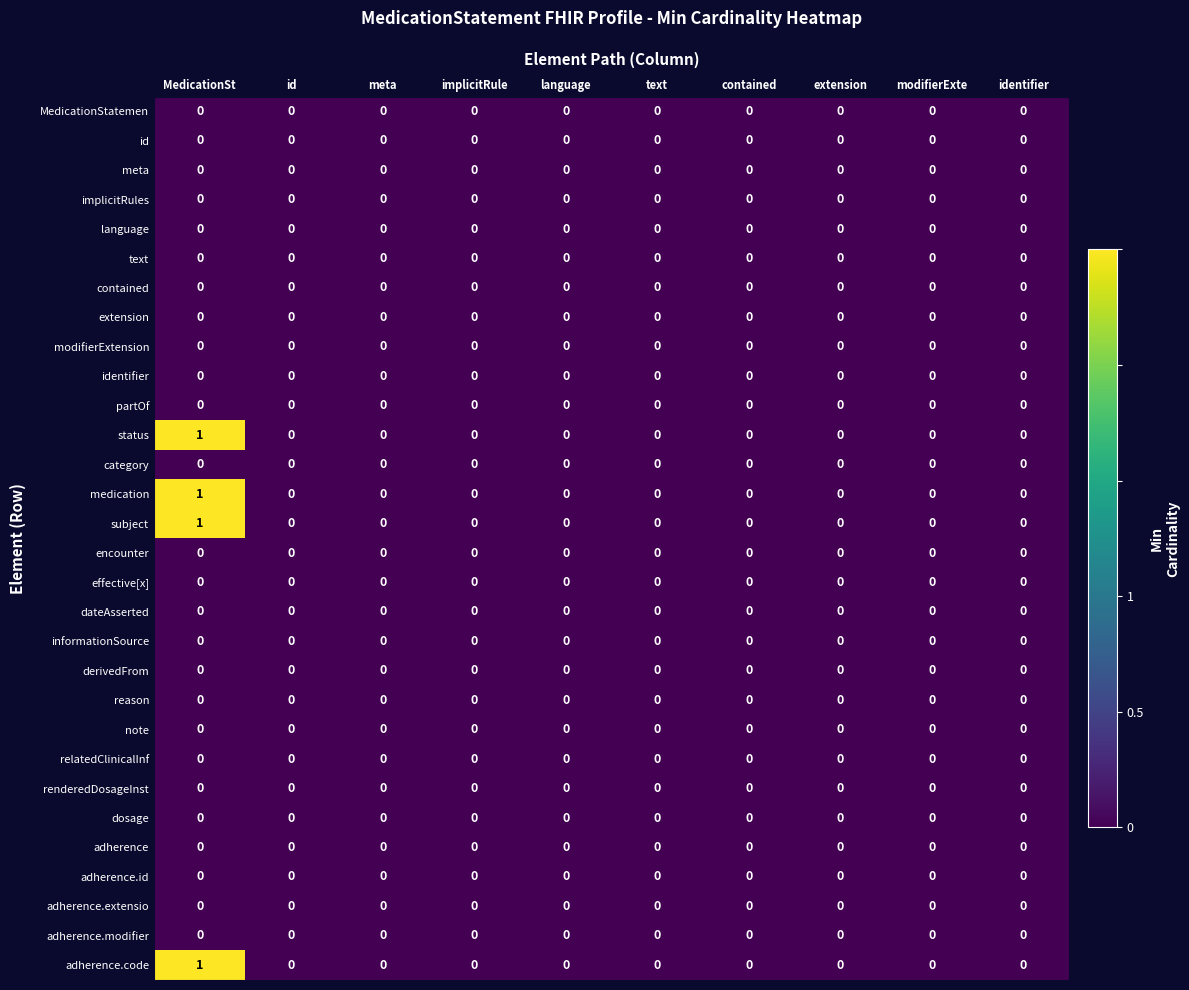

At which category does the chart reach its peak across all series?

MedicationSt